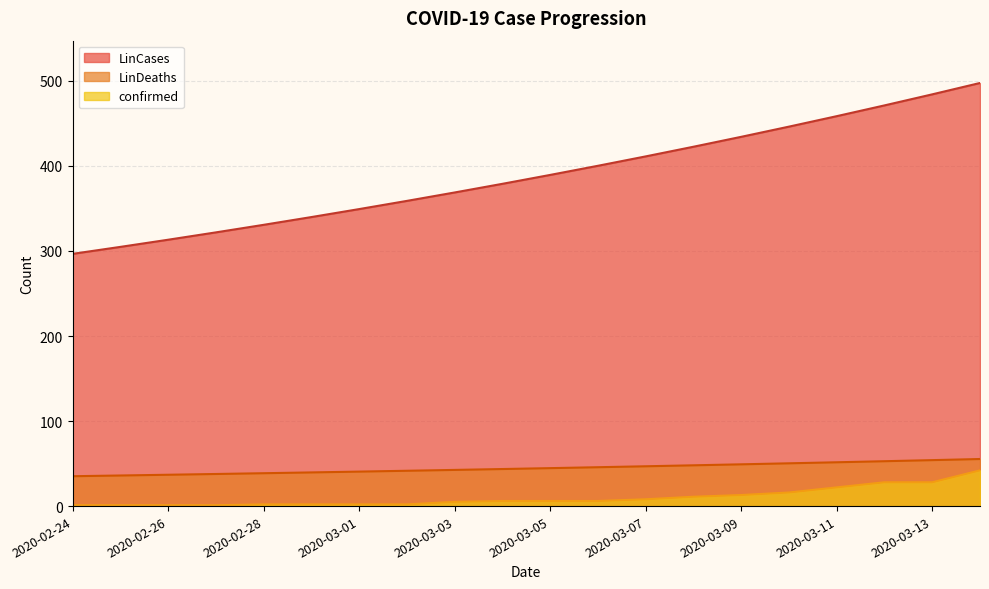

The confirmed series shows 10.0 at 2020-03-05. True or false?

False